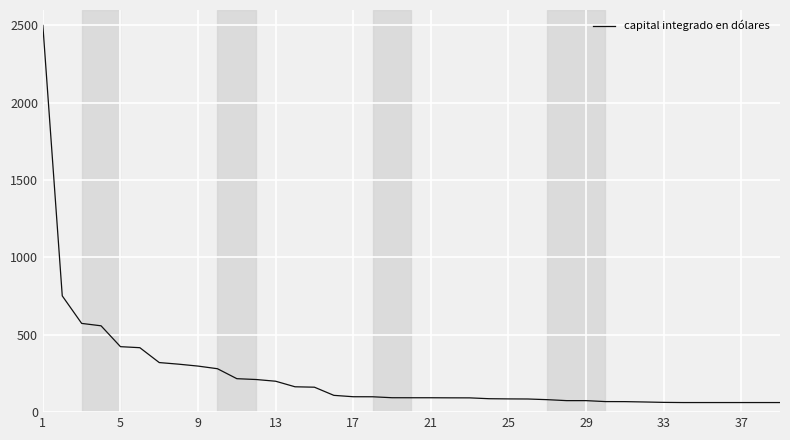

What is the difference between the maximum and minimum values?

2438.0